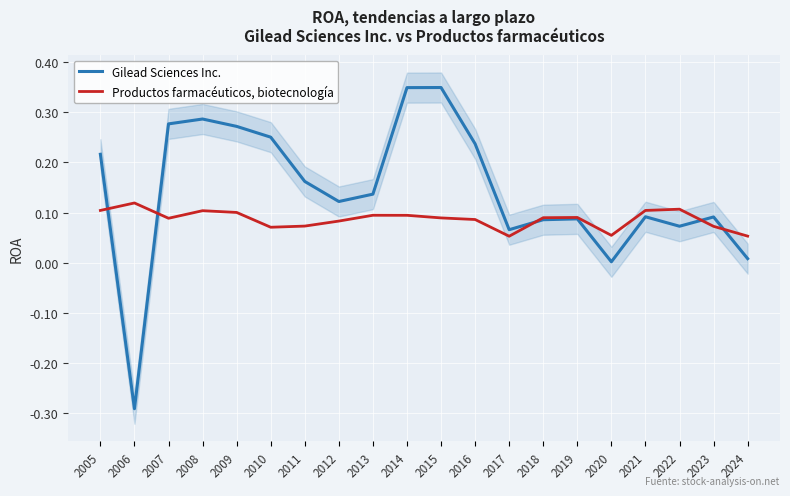

Which series changed the most between 2012 and 2018?

Gilead Sciences Inc.